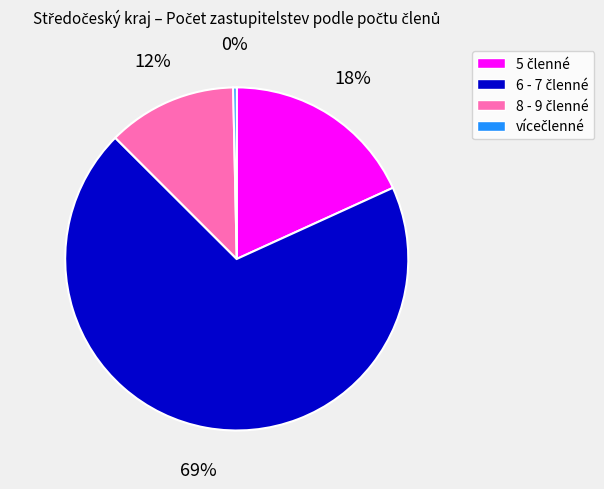

Does any single category account for the majority?

Yes